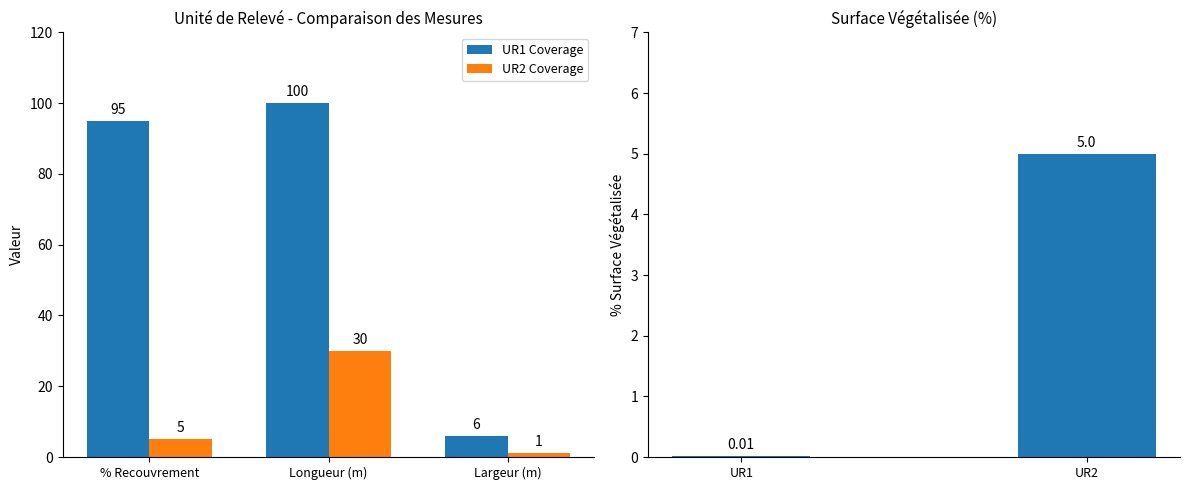

What is the total value across all series at Largeur (m)?

7